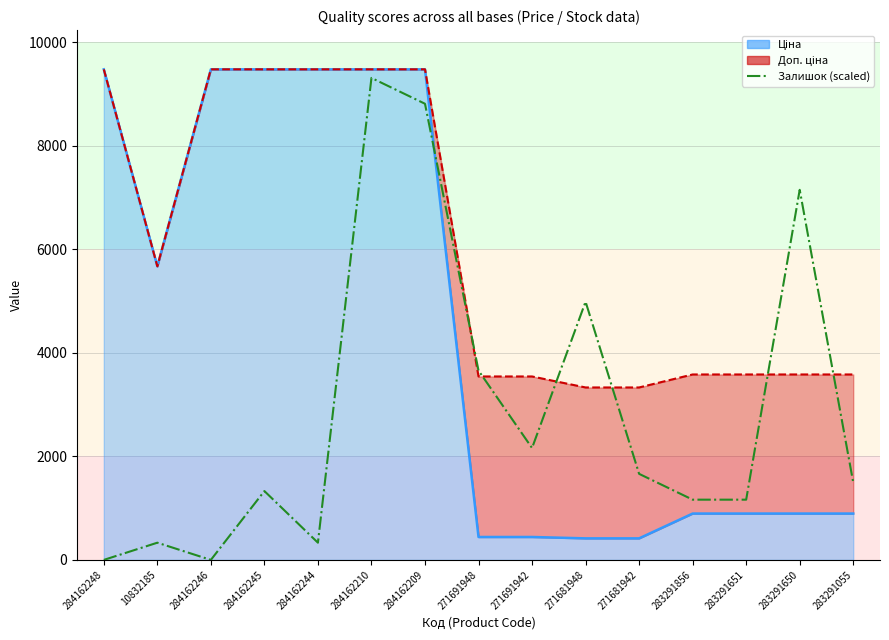

At which category does the chart reach its peak across all series?

284162210